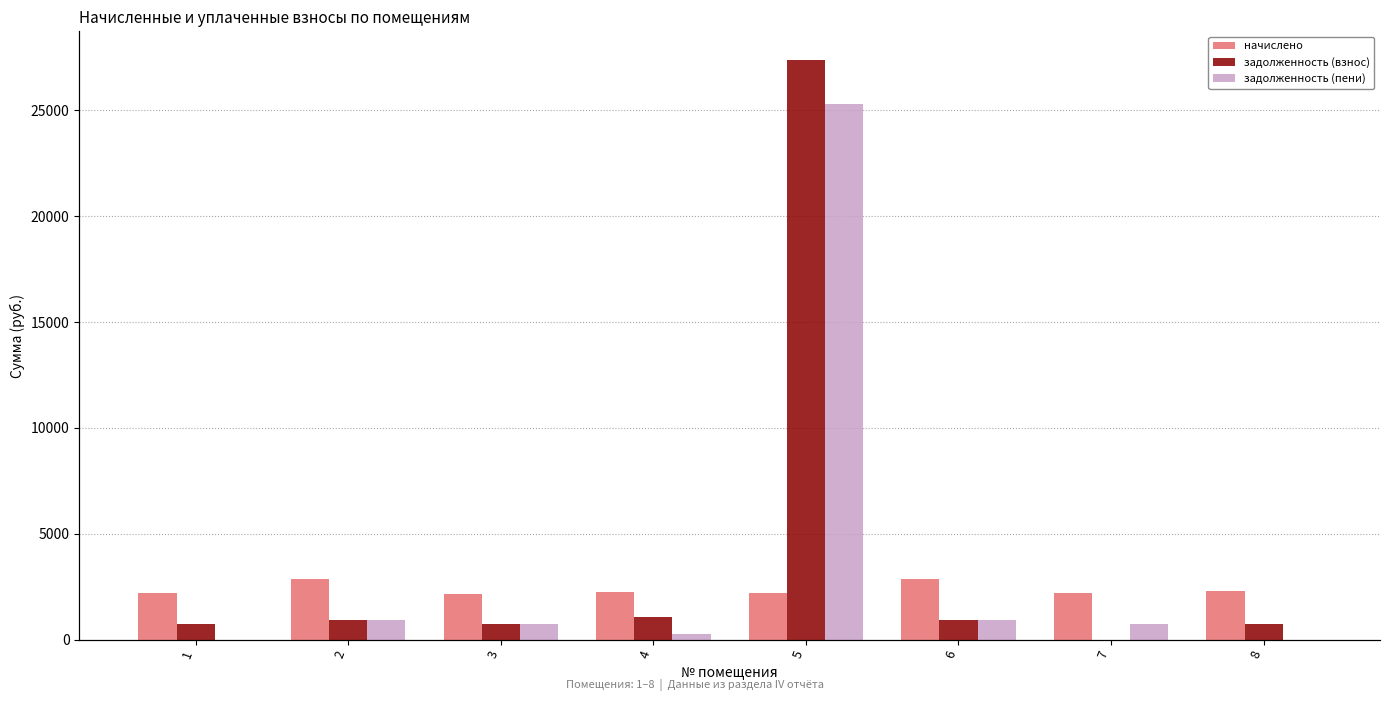

List the labels in order of начислено value, largest first.

2, 6, 8, 4, 5, 7, 1, 3